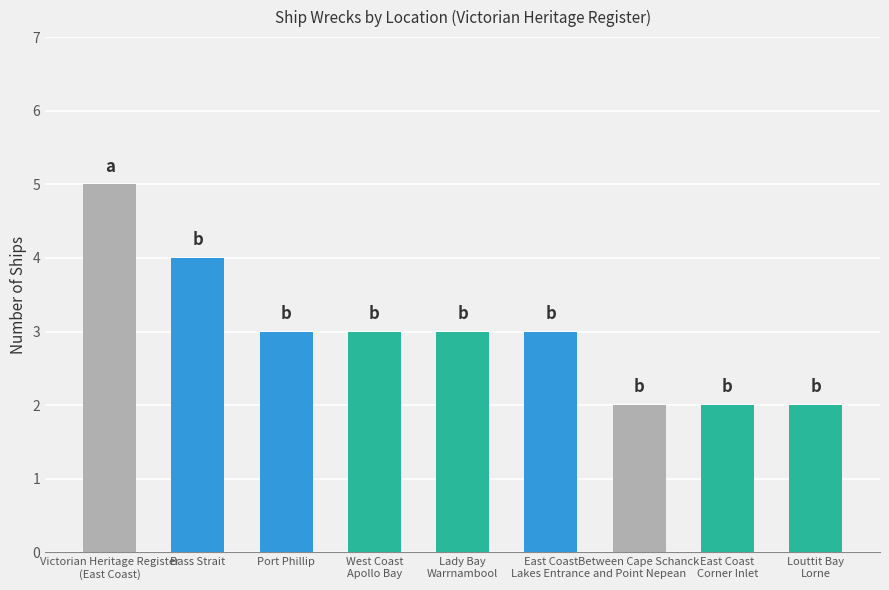

The chart shows a value of 1 at Between Cape Schanck
and Point Nepean. True or false?

False